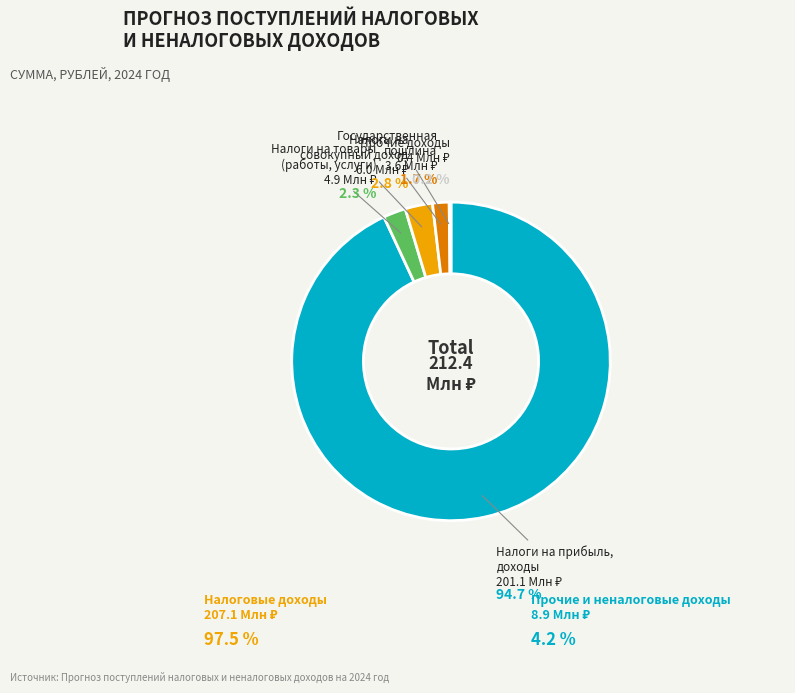

Which has a higher value, Налоги на товары (работы, услуги) or Государственная пошлина?

Налоги на товары (работы, услуги)